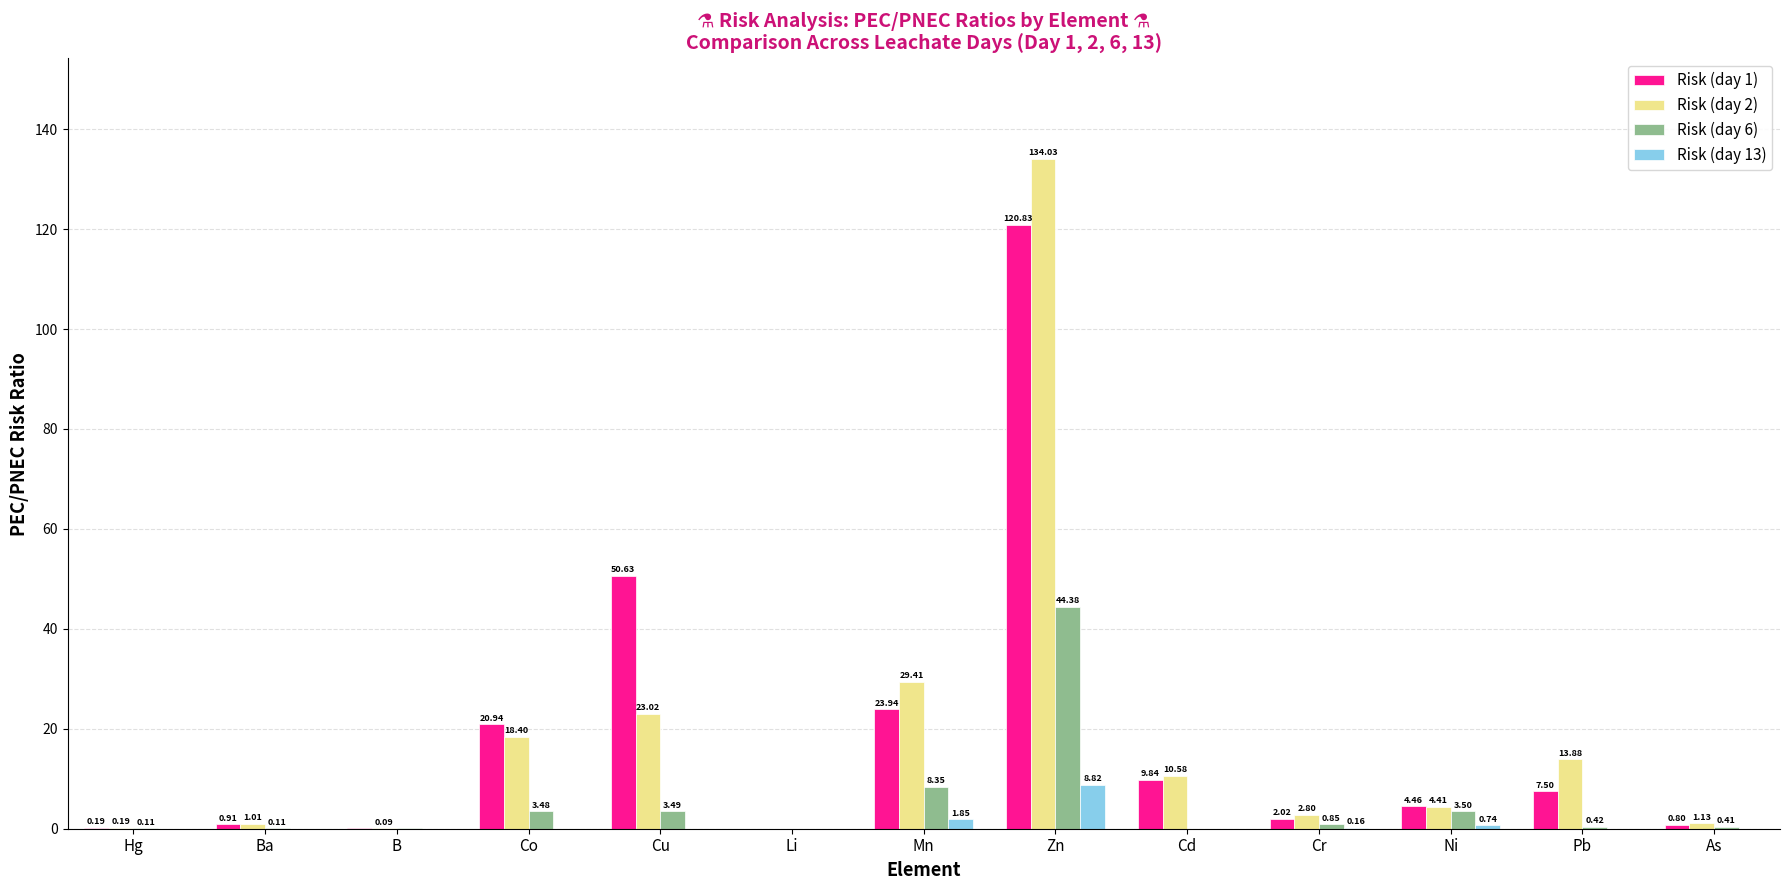

At which category does the chart reach its peak across all series?

Zn